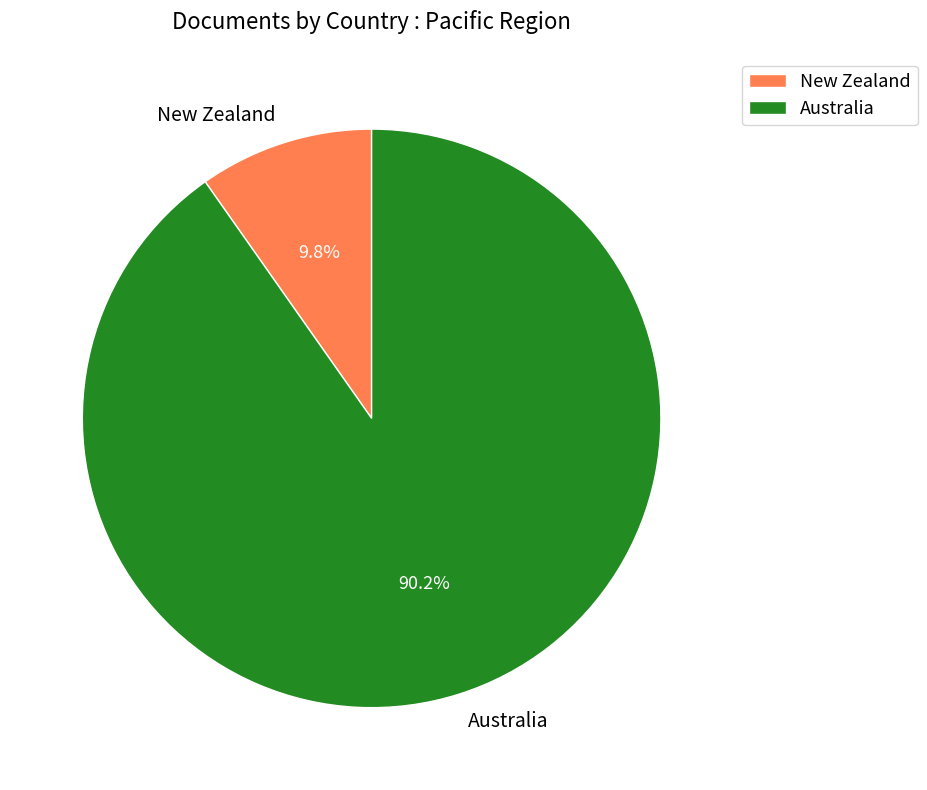

Count the number of slices in the pie.

2